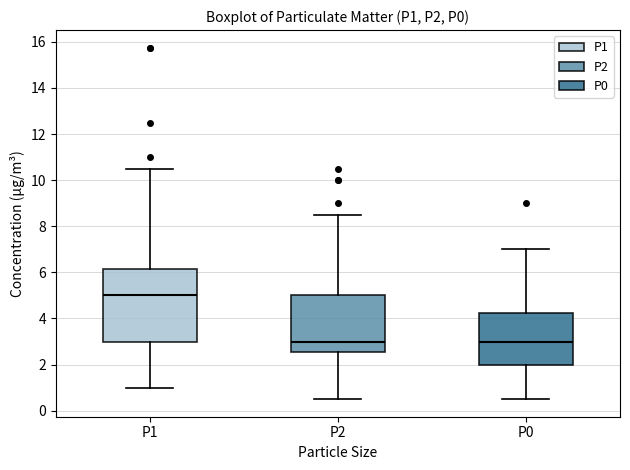

Reading left to right, transcribe this box plot: for each box, give where its median line is, the range the box spans, and where its two whiskers end, as read against the y-axis. The values are not printed on the chart, so give them approximately, as read against the axis.

P1: median 5.0, box 3.0 to 6.2, whiskers 1.0 to 10.6
P2: median 3.0, box 2.6 to 5.0, whiskers 0.6 to 8.6
P0: median 3.0, box 2.0 to 4.2, whiskers 0.6 to 7.0